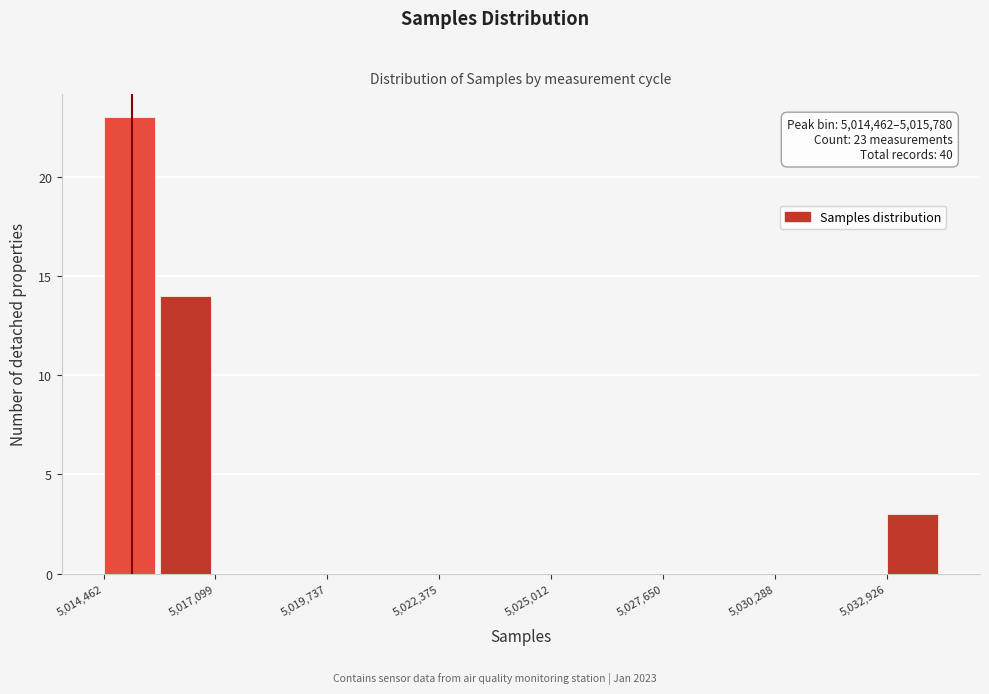

Around what value on the x-axis is the tallest bar? Give the approximate position of its centre, as read against the axis.

5015000